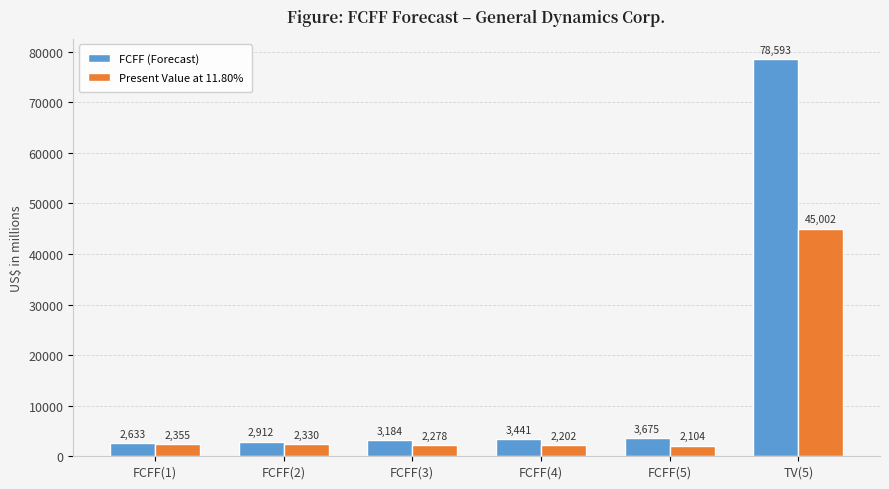

How many distinct data groups are displayed?

2